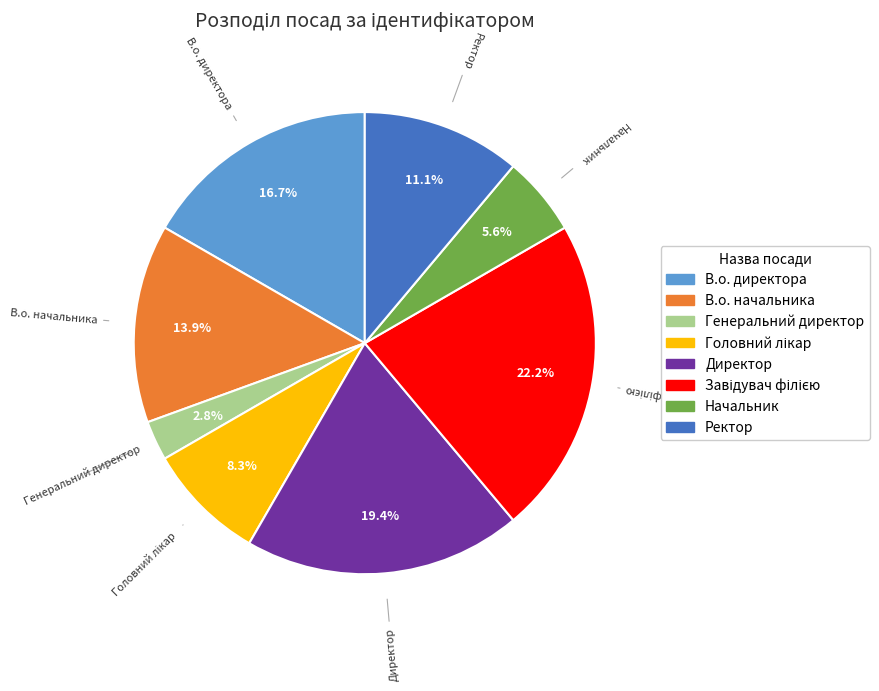

How many slices are in this pie chart?

8